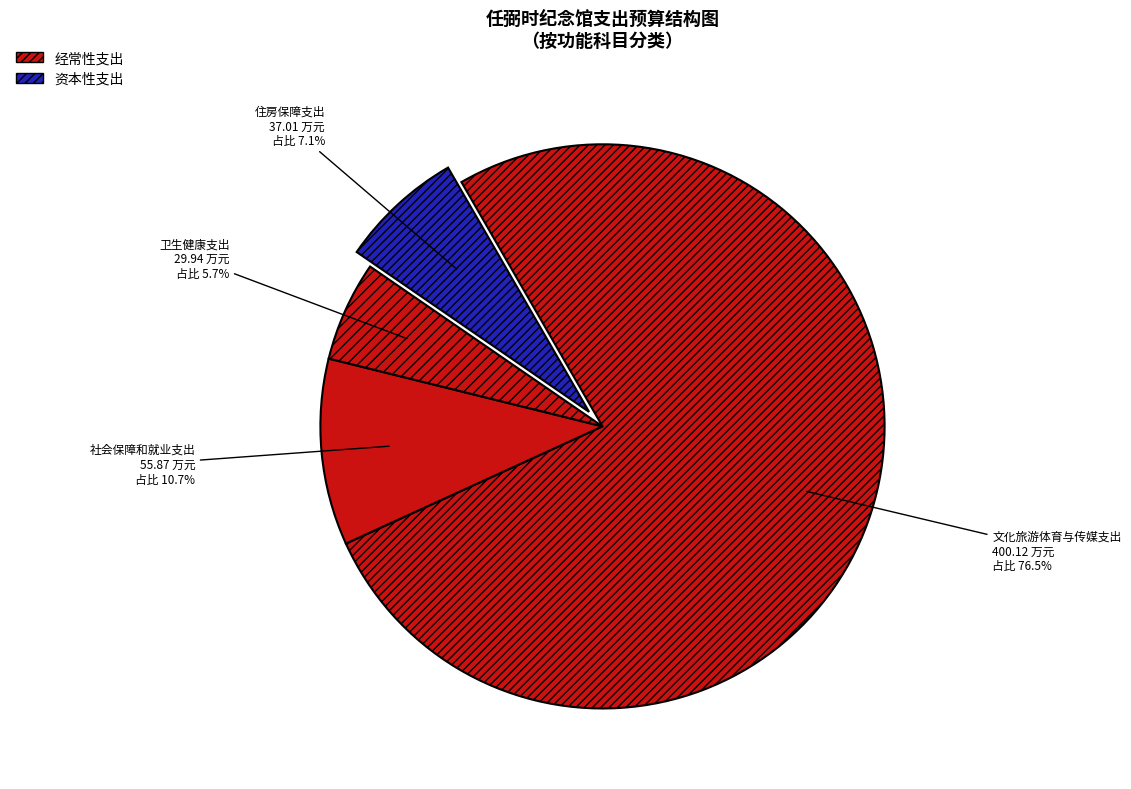

Which category accounts for the majority?

文化旅游体育与传媒支出